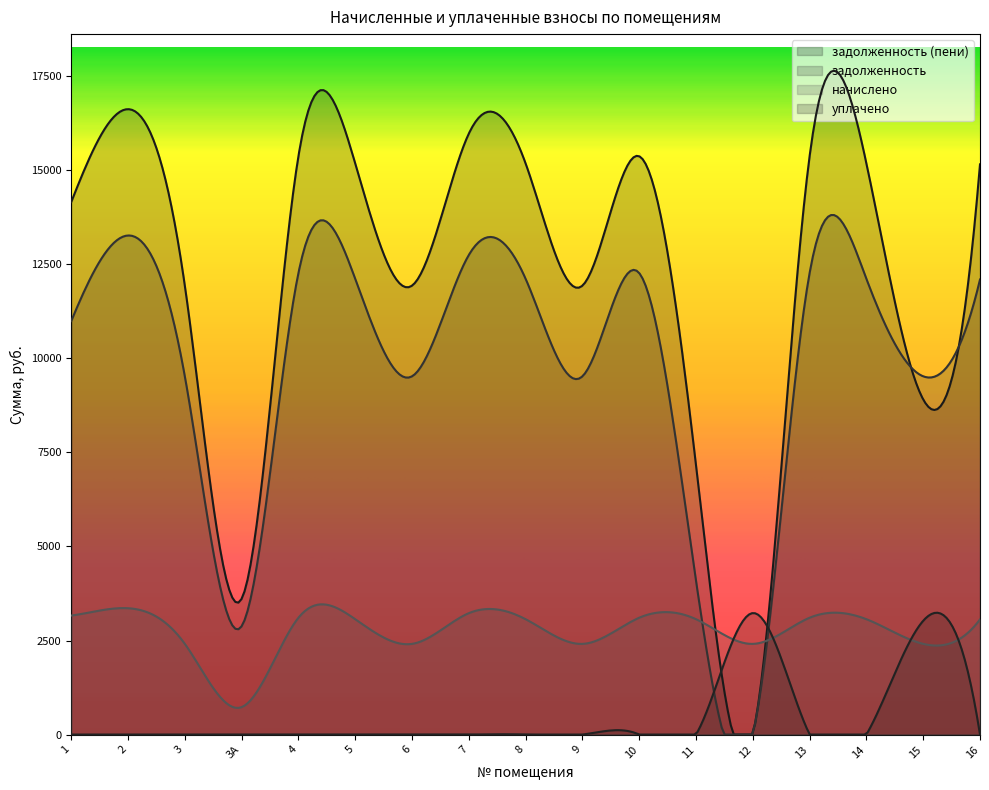

What position from the right is 11?

6